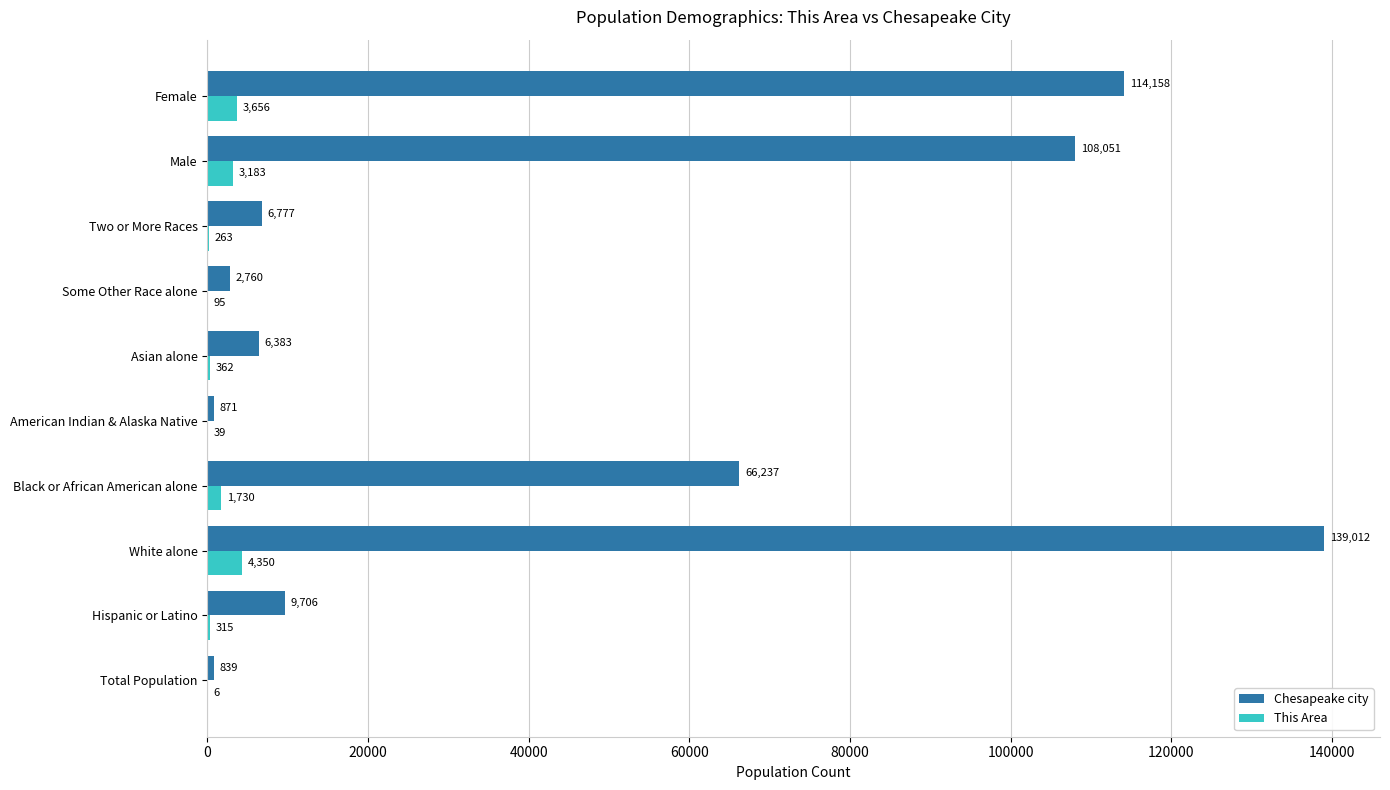

What is the sum of the This Area values at Male and American Indian & Alaska Native?

3222